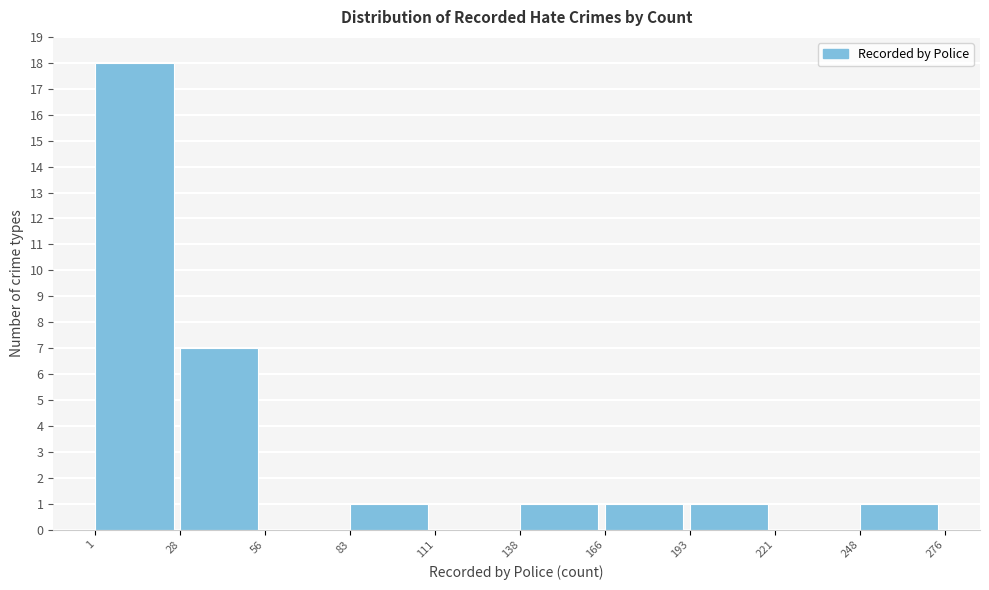

Reading left to right, transcribe this chart: for each bar, give the range it covers on the x-axis and its height. The values are not printed on the chart, so give them approximately, as read against the axis.

1 to 28: 18
28 to 56: 7
56 to 83: 0
83 to 111: 1
111 to 138: 0
138 to 166: 1
166 to 193: 1
193 to 221: 1
221 to 248: 0
248 to 276: 1